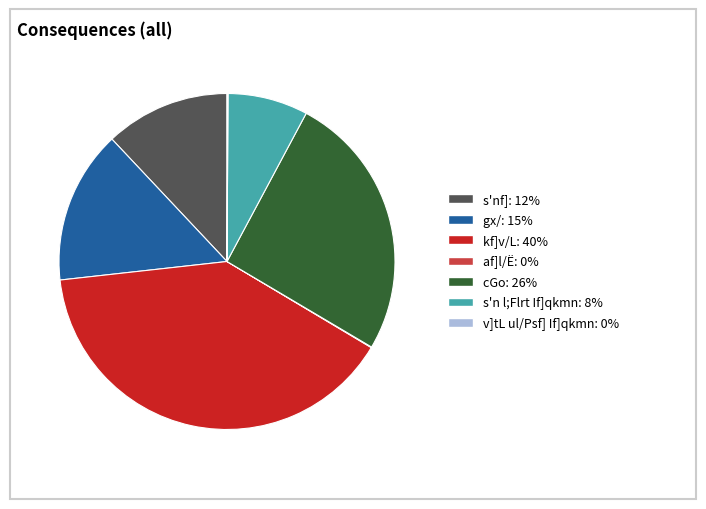

Does any single category account for the majority?

No